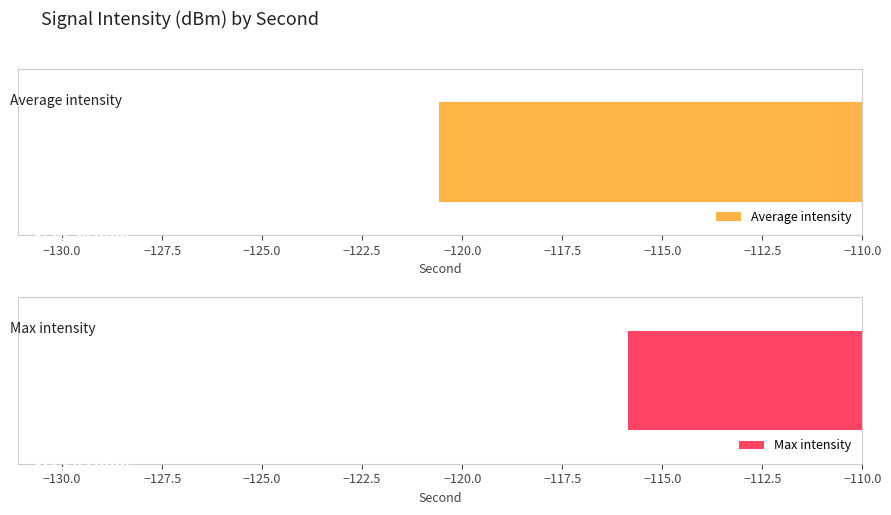

What is the value of the Max intensity bar at the 10th from the left?

-115.8